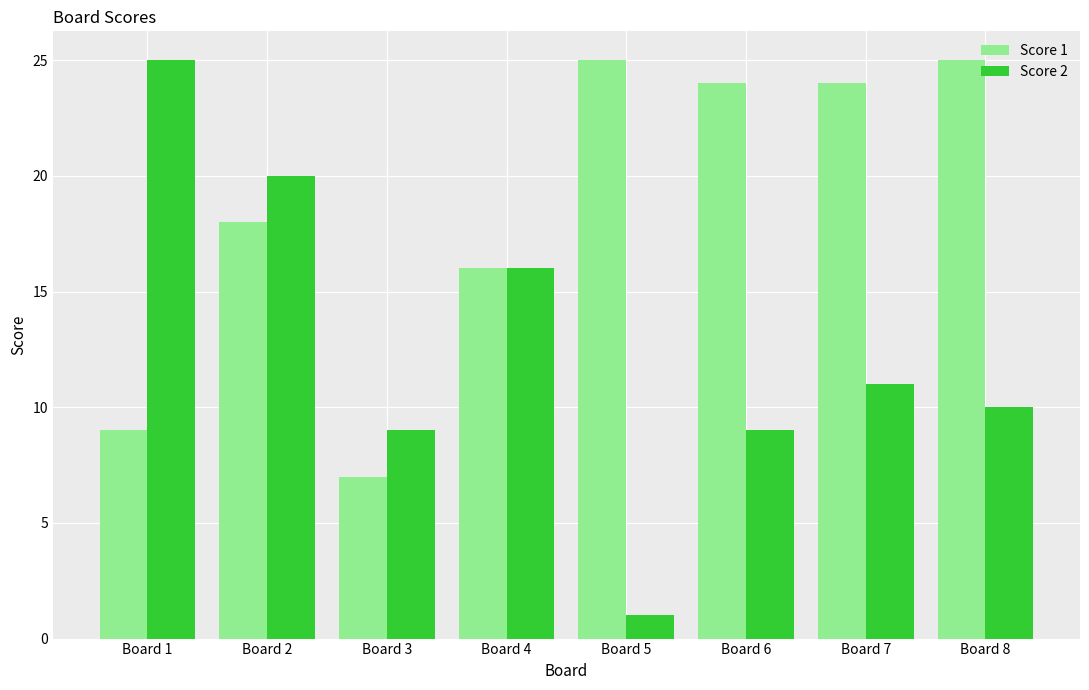

True or false: Score 1 has a value of 40 at Board 5.

False